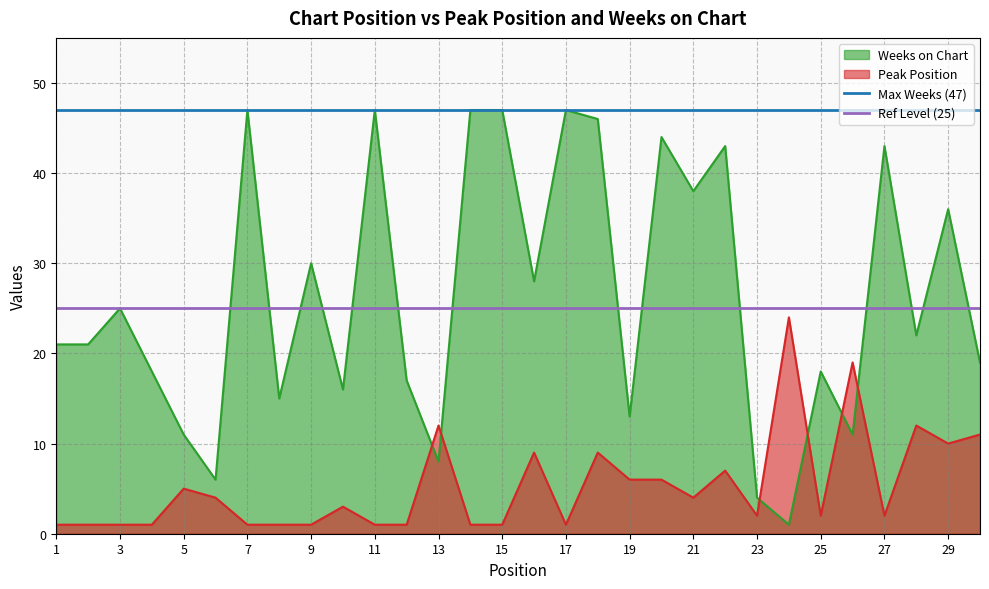

Which series ends up on top after the final intersection of Weeks on Chart and Peak Position?

Weeks on Chart